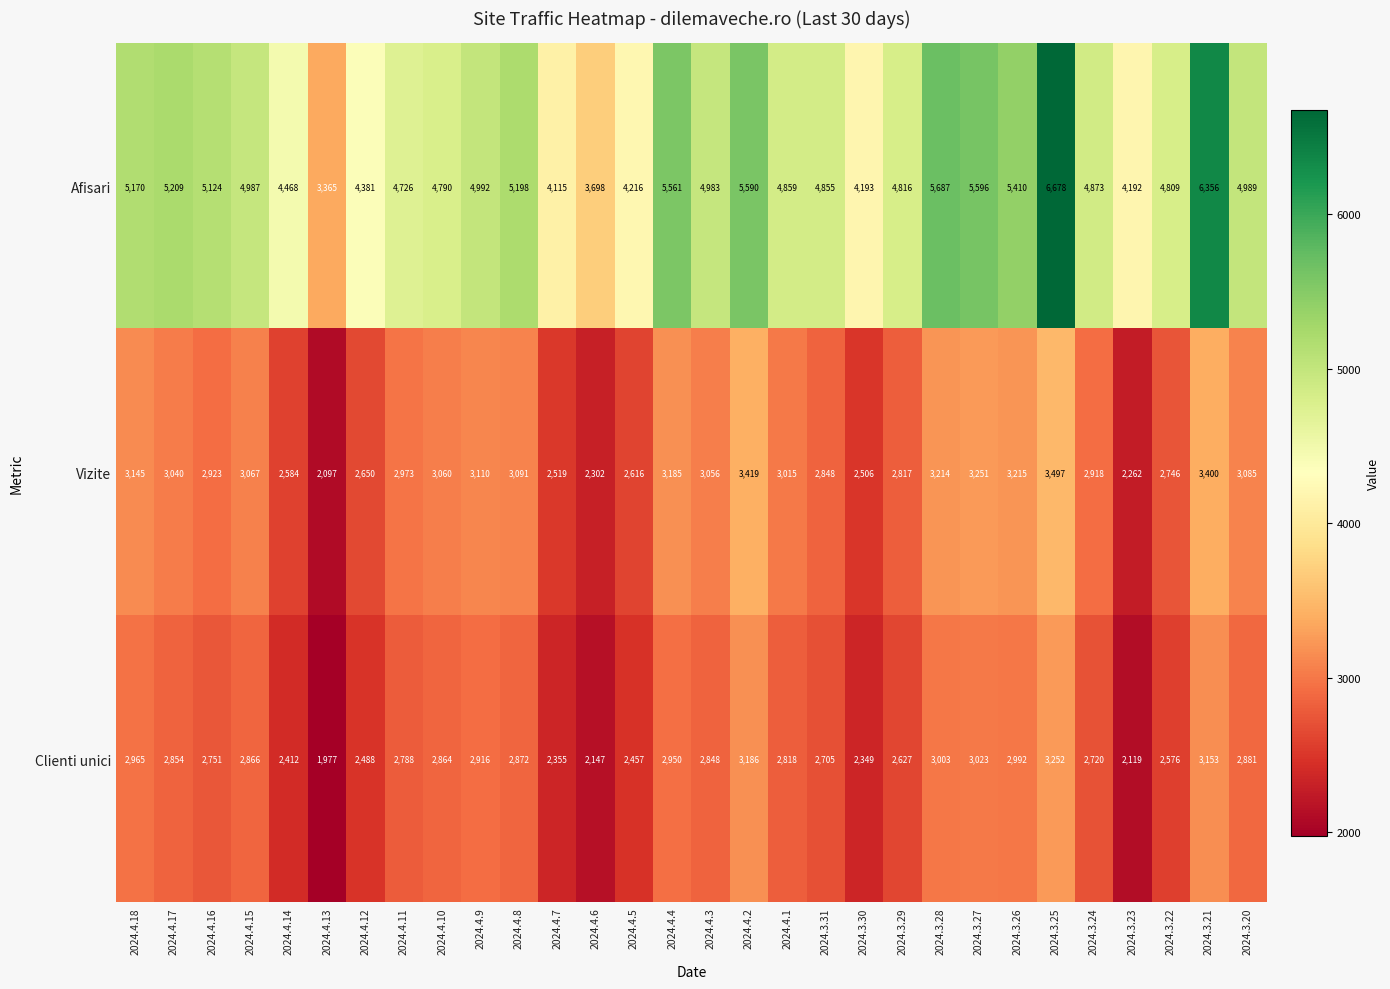

What is the average value of the Clienti unici series?

2730